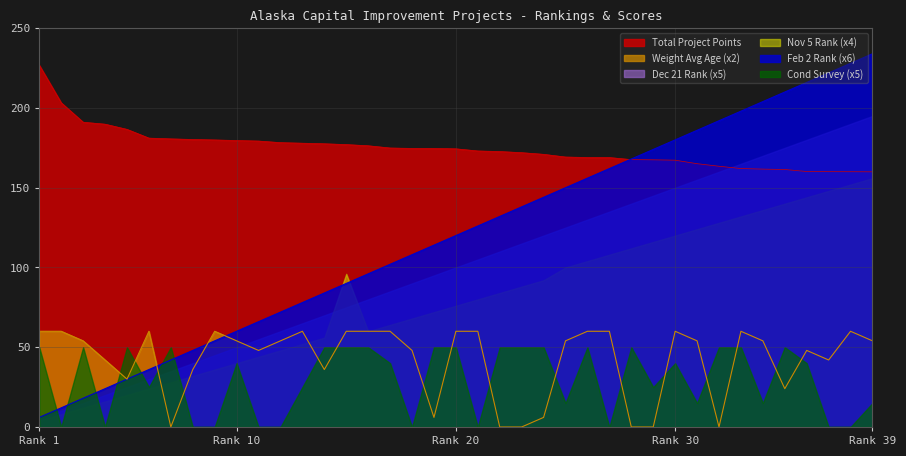

Which series has the largest total across all categories?

Total Project Points